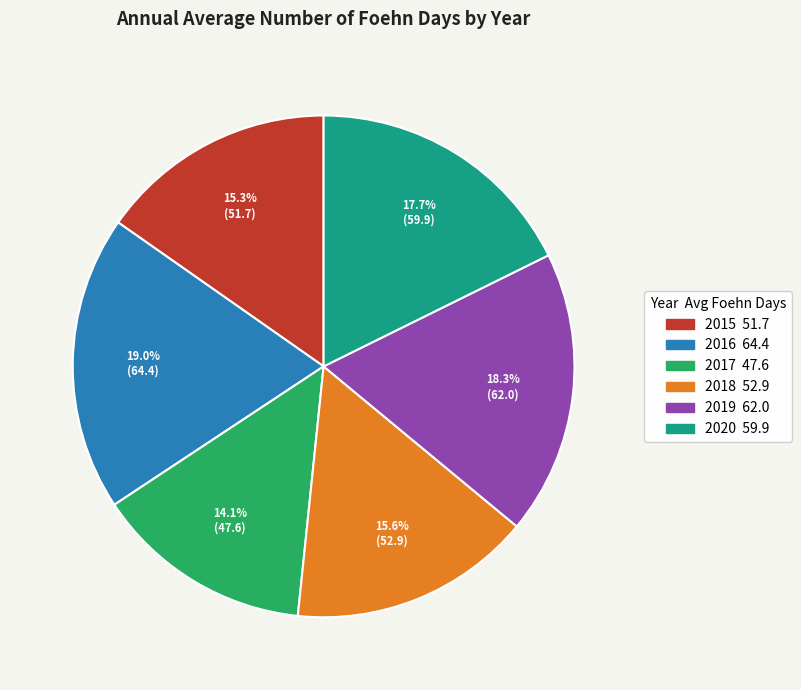

What portion of the pie excludes 2016?

81.0%